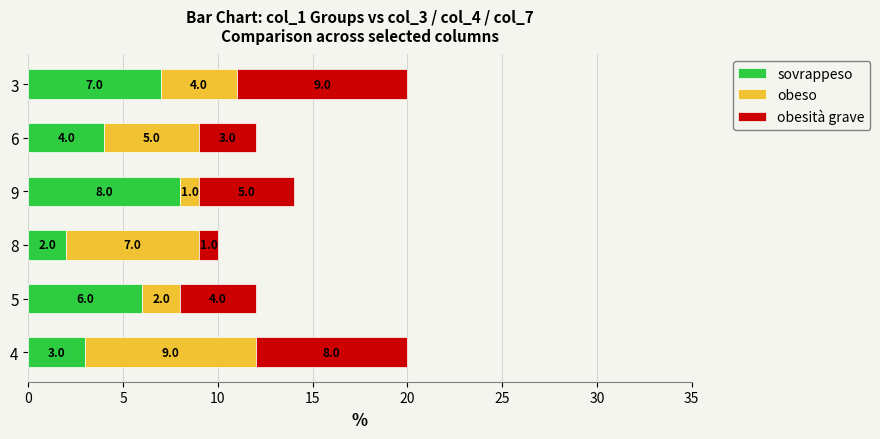

Which category has the lowest value in the sovrappeso series?

8